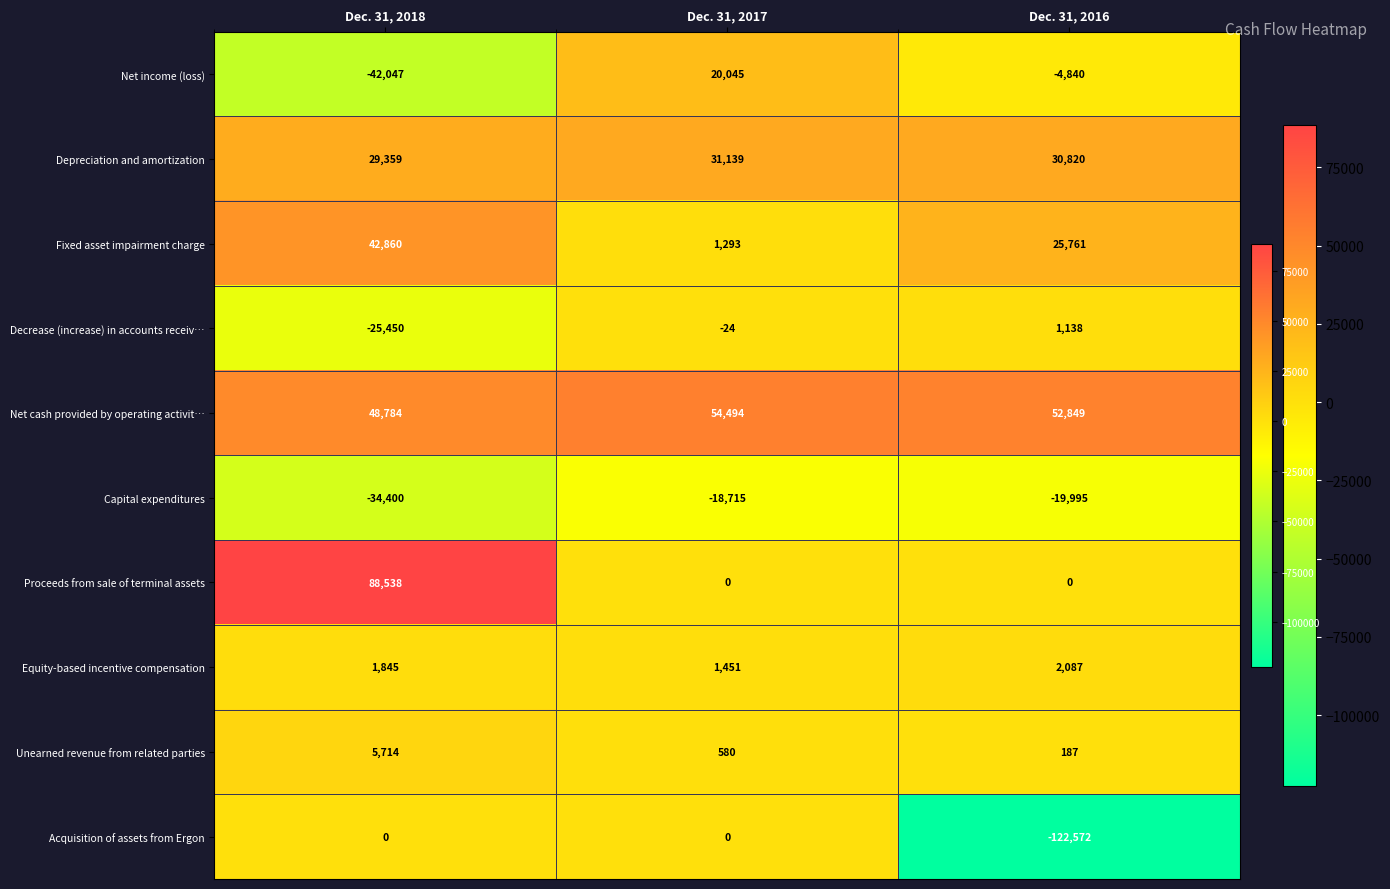

How many data points in Proceeds from sale of terminal assets are above 0?

1